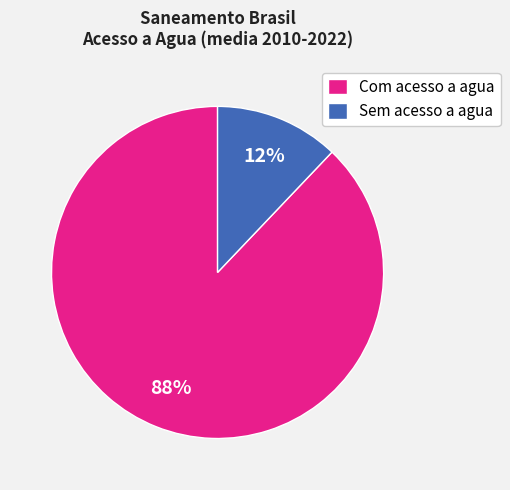

To the nearest percent, what percentage of the pie is Sem acesso a agua?

12%